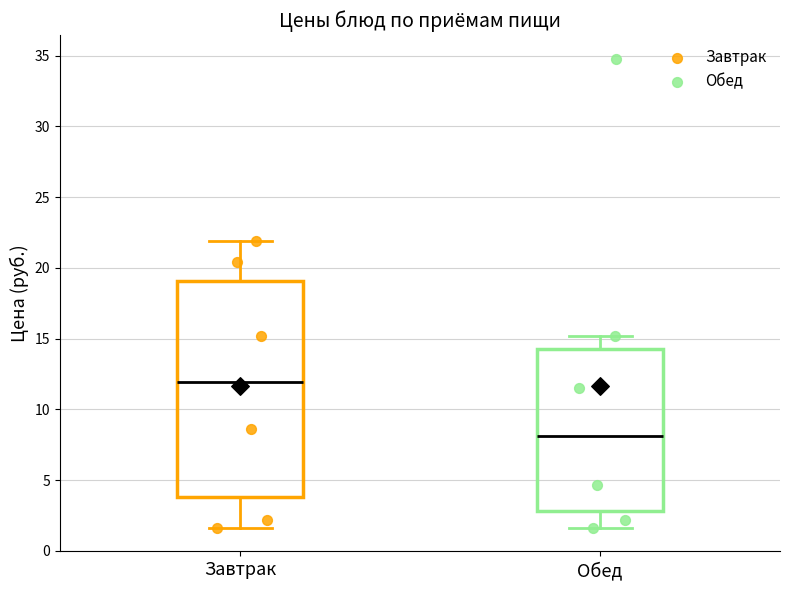

Reading left to right, transcribe this box plot: for each box, give where its median line is, the range the box spans, and where its two whiskers end, as read against the y-axis. The values are not printed on the chart, so give them approximately, as read against the axis.

Завтрак: median 12.0, box 4.0 to 19.0, whiskers 1.5 to 22.0
Обед: median 8.0, box 3.0 to 14.5, whiskers 1.5 to 15.0